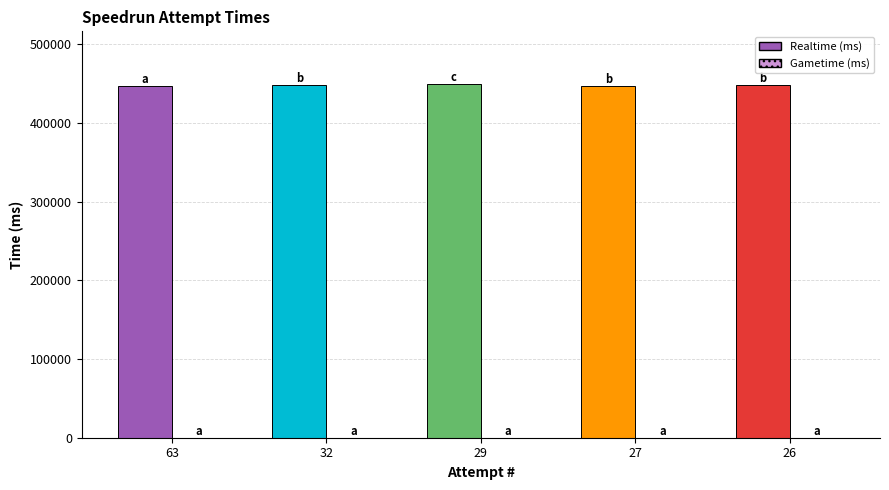

Does the chart contain any negative values?

No